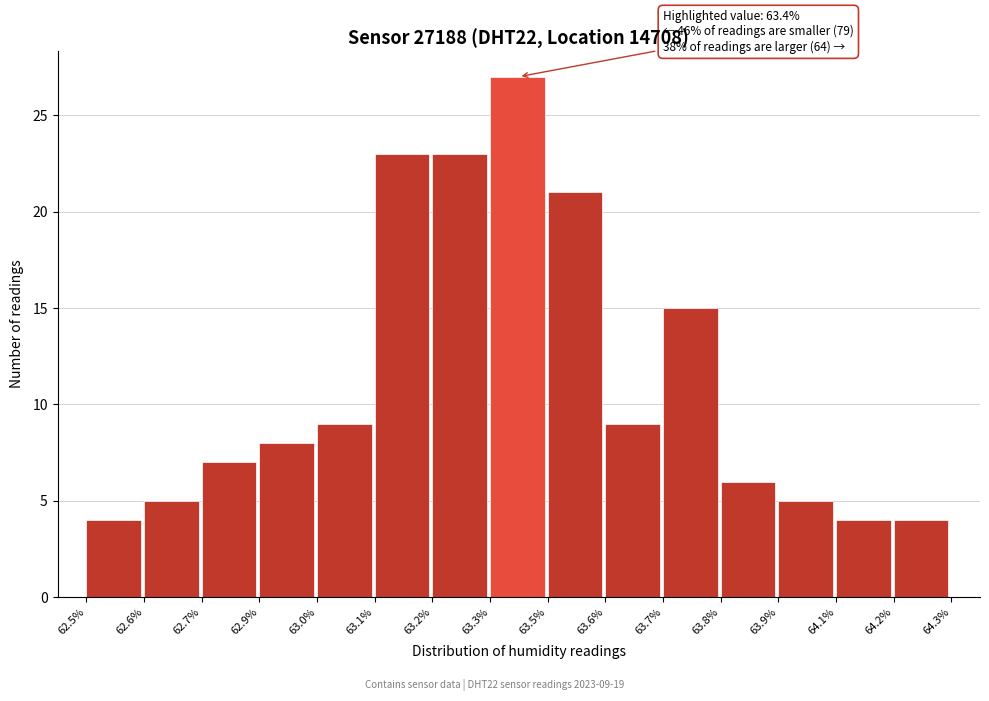

Reading left to right, extract all data points from this chart.

4	5	7	8	9	23	23	27	21	9	15	6	5	4	4